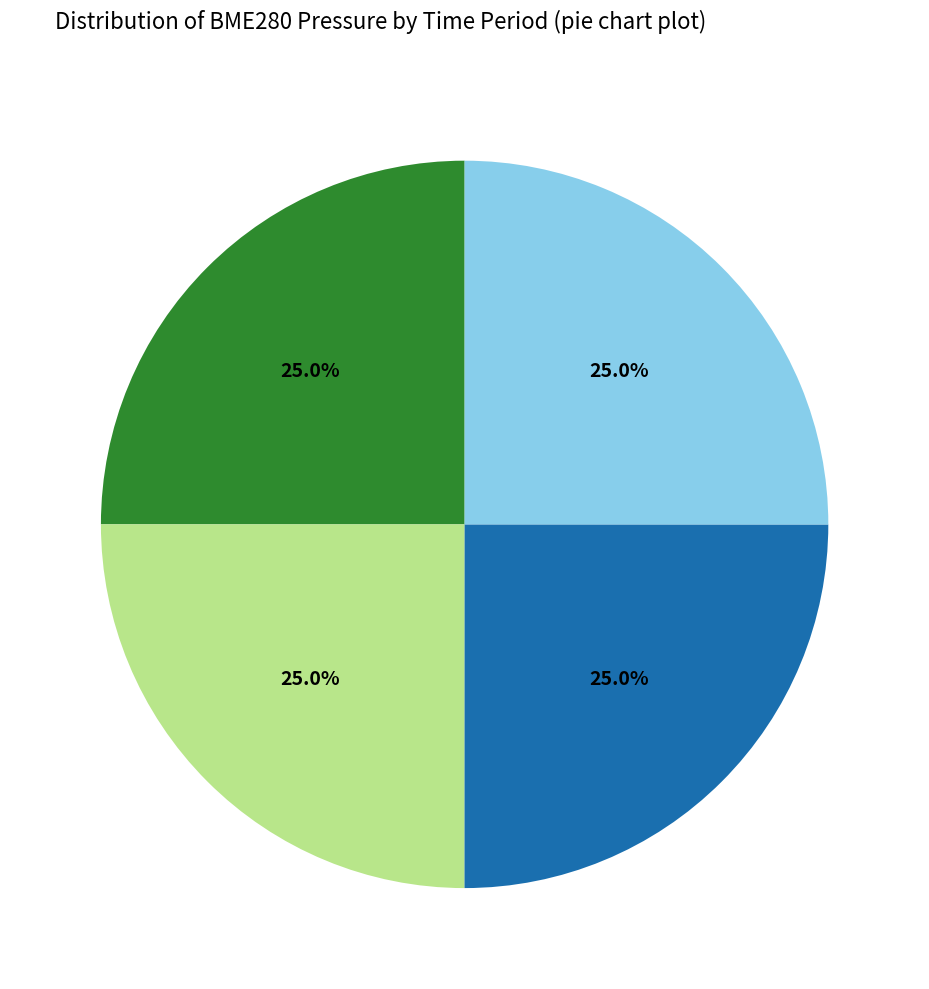

How many slices are in this pie chart?

4